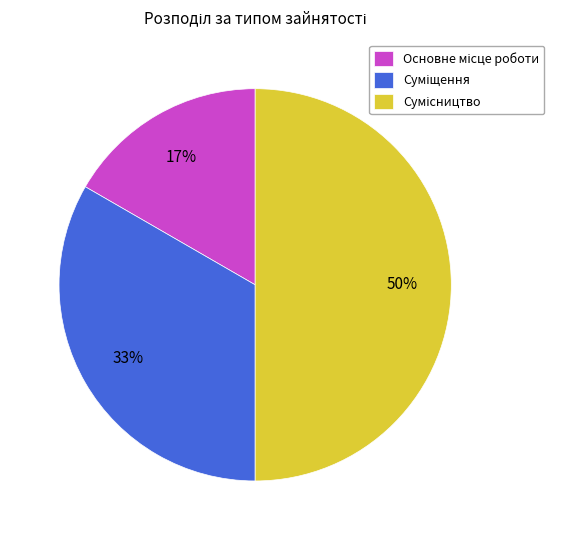

To the nearest percent, what is the average slice percentage?

33%